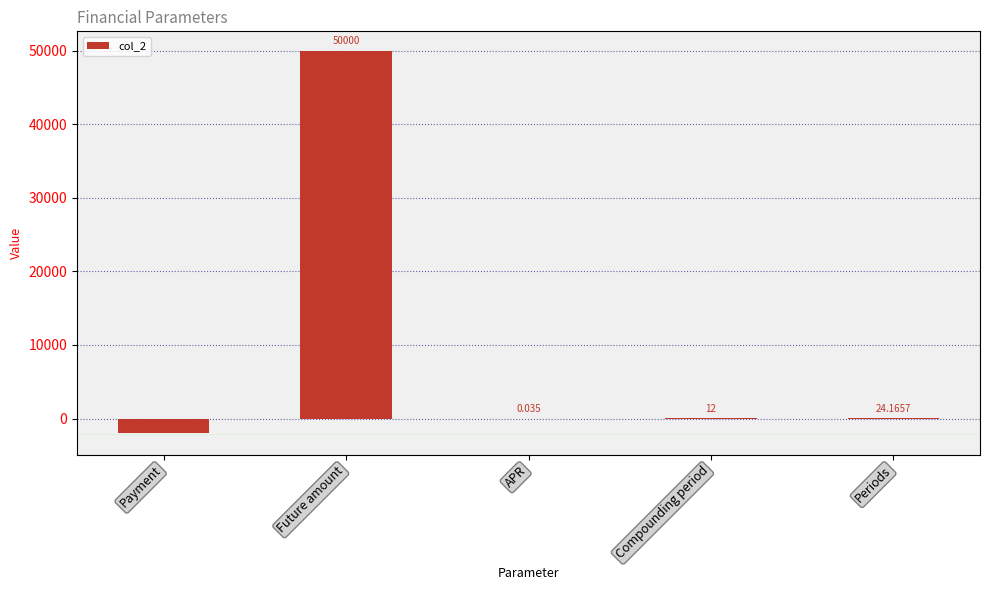

What is the sum of all values?

48036.2